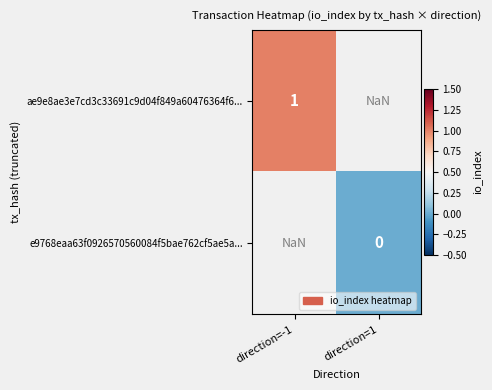

The value of ae9e8ae3e7cd3c33691c9d04f849a60476364f6... at direction=-1 is 1.0. True or false?

True